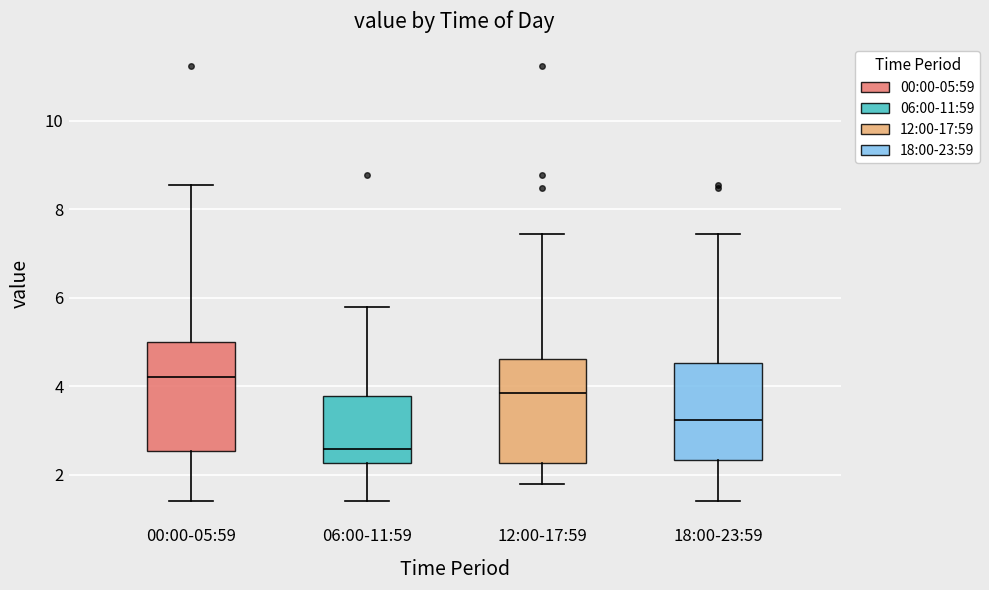

Where does the median line of the box for 06:00-11:59 sit on the y-axis? The values are not printed on the chart, so give them approximately, as read against the axis.

2.6